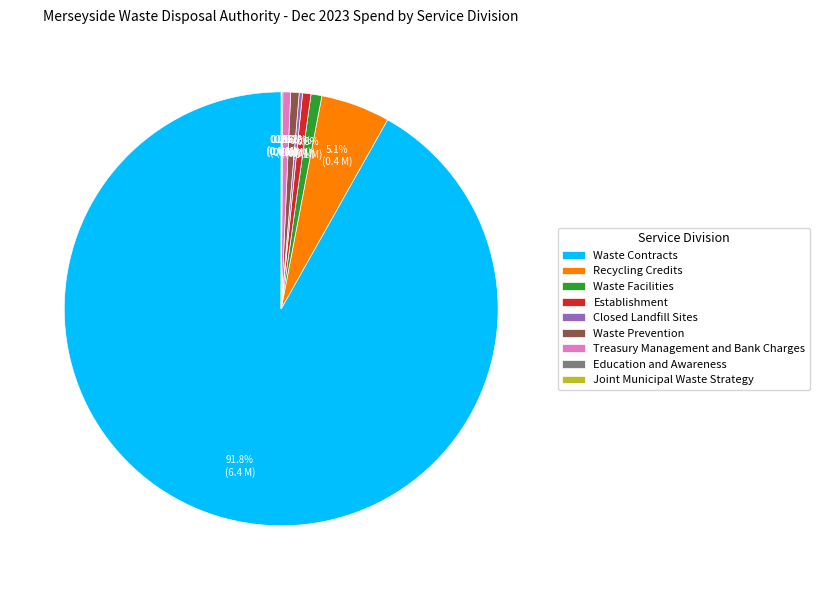

Does Waste Contracts represent more than half of the total?

Yes